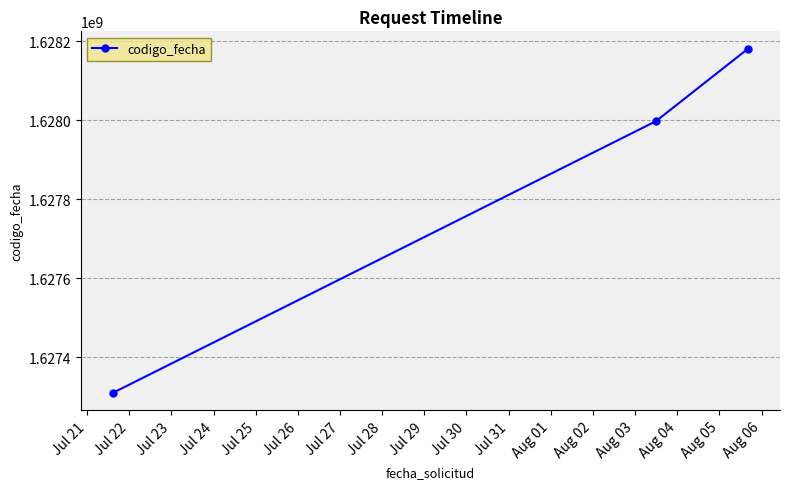

What is the difference between the second highest and minimum values?

688531